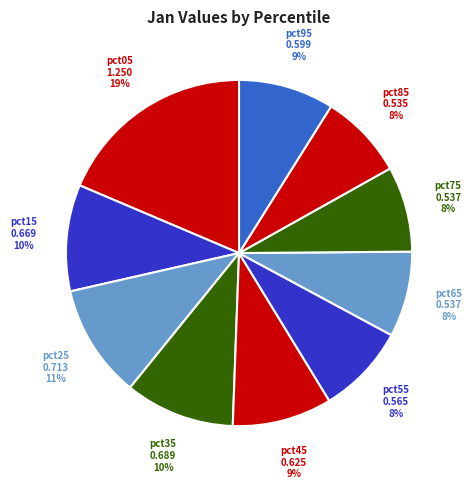

To the nearest percent, what is the average slice percentage?

10%